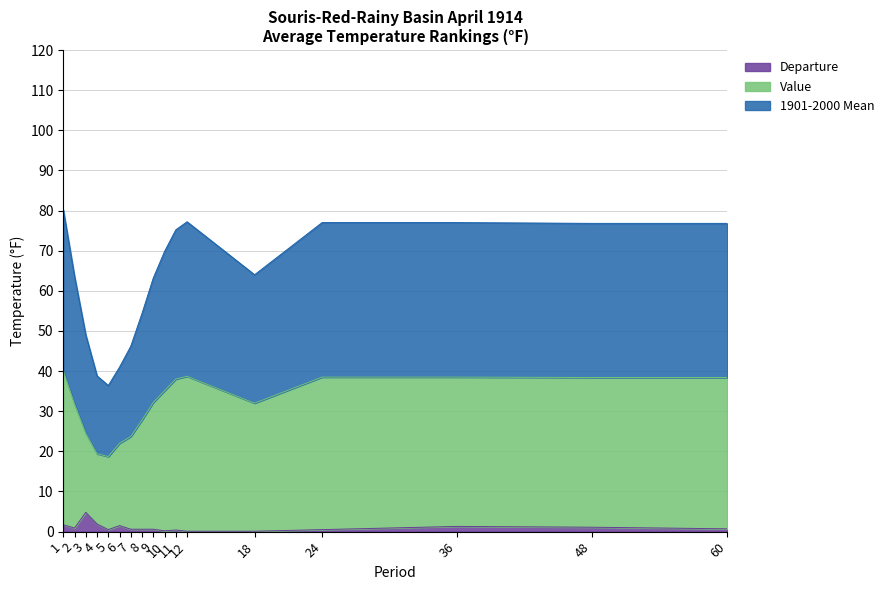

At how many categories does at least one series exceed 47?

13